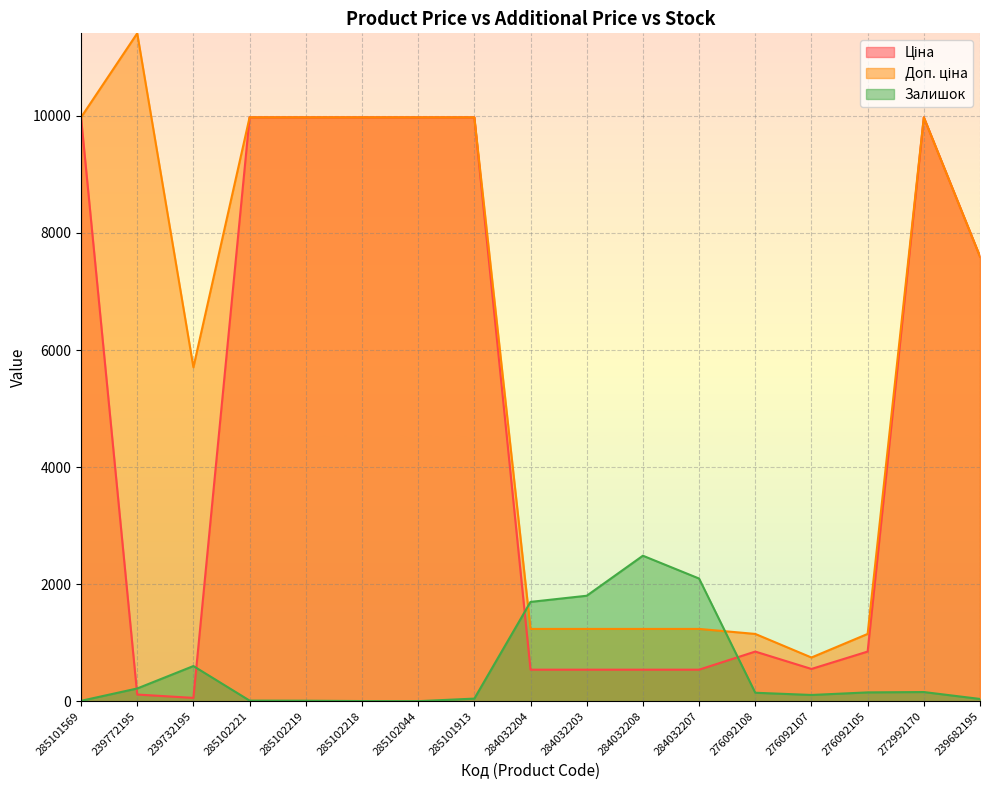

What is the difference between the second highest and minimum values in the Ціна series?

9917.9